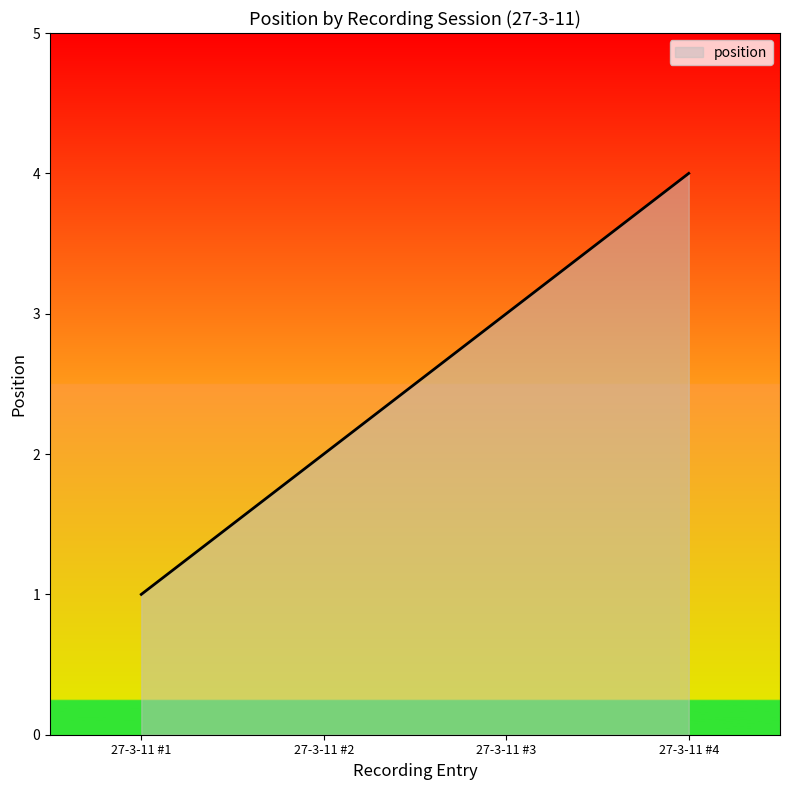

What is the change in value from 27-3-11 #2 to 27-3-11 #4?

+2